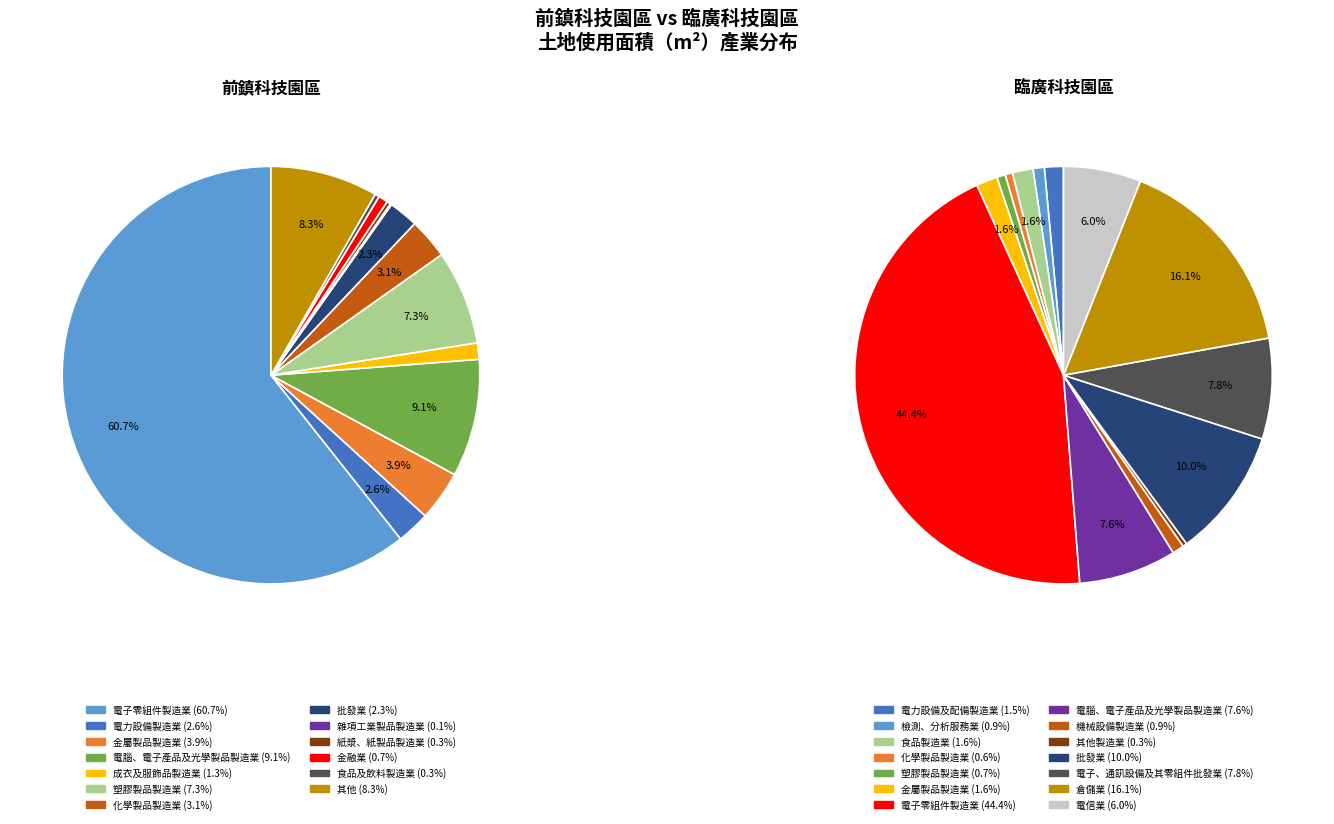

How many slices are in this pie chart?

13